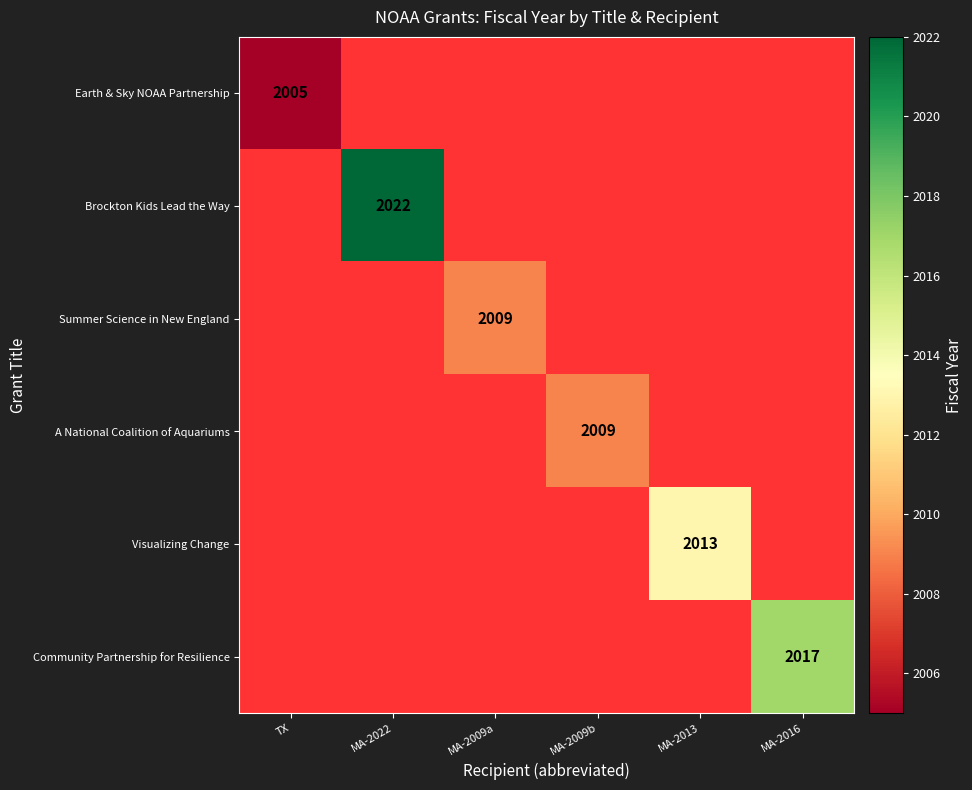

What is the greatest value displayed?

2022.0